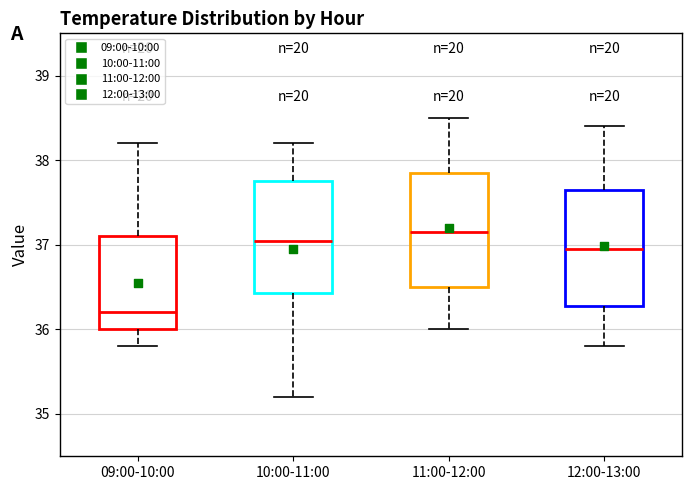

Reading left to right, read every box against the y-axis: the position of its median line, the range the box covers, and the ends of its whiskers. The values are not printed on the chart, so give them approximately, as read against the axis.

09:00-10:00: median 36.2, box 36.0 to 37.1, whiskers 35.8 to 38.2
10:00-11:00: median 37.1, box 36.4 to 37.8, whiskers 35.2 to 38.2
11:00-12:00: median 37.2, box 36.5 to 37.9, whiskers 36.0 to 38.5
12:00-13:00: median 37.0, box 36.3 to 37.7, whiskers 35.8 to 38.4